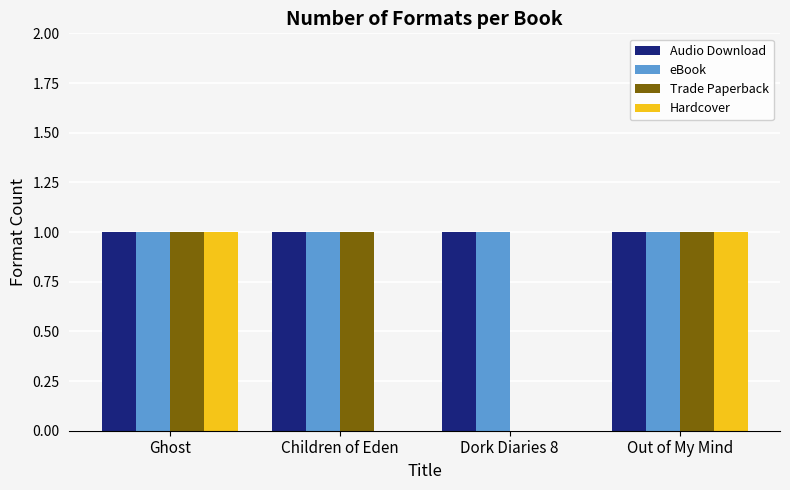

Is the value of Audio Download at Dork Diaries 8 greater than the value of Hardcover at Dork Diaries 8?

Yes